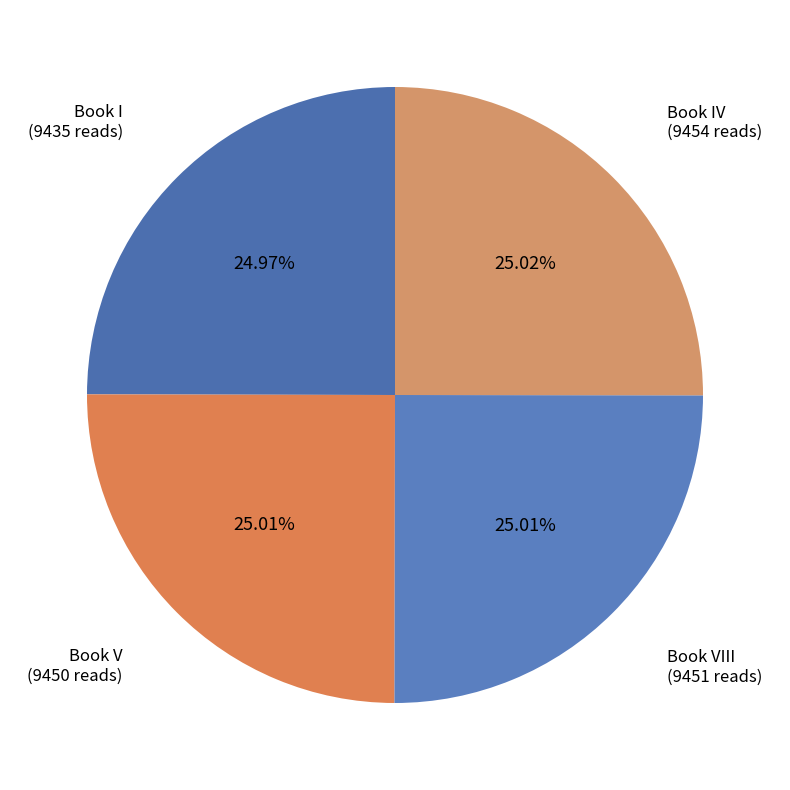

Is there any slice that represents more than half of the pie?

No